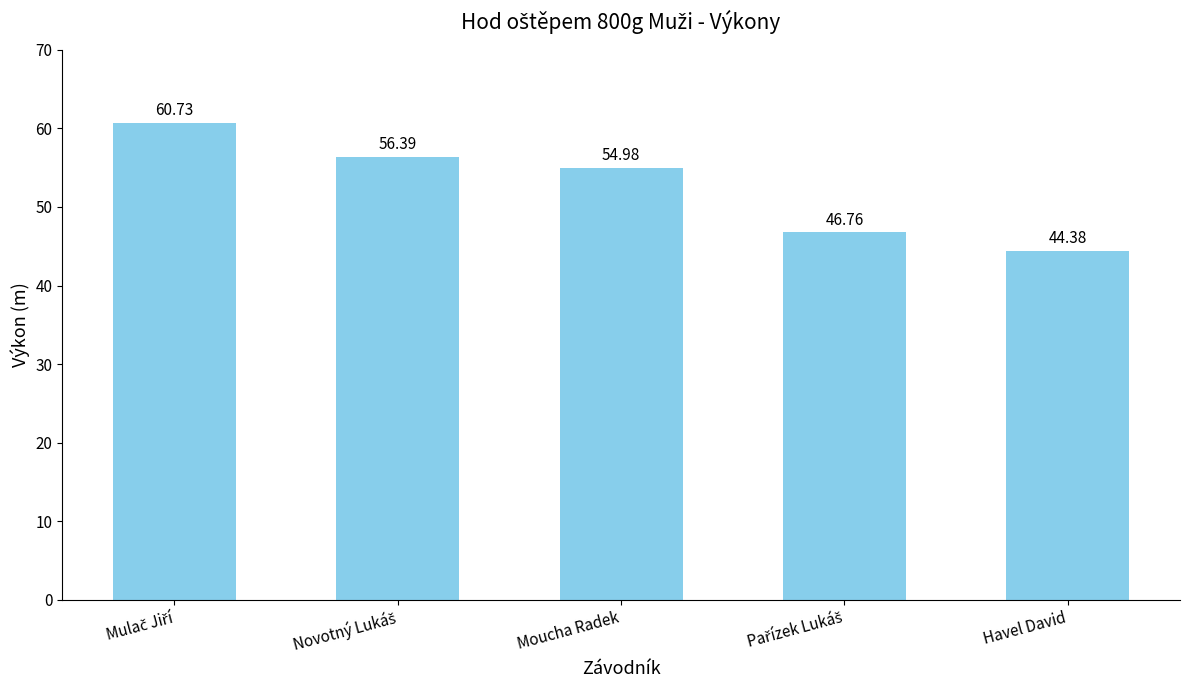

What is the change in value from Moucha Radek to Havel David?

-10.6